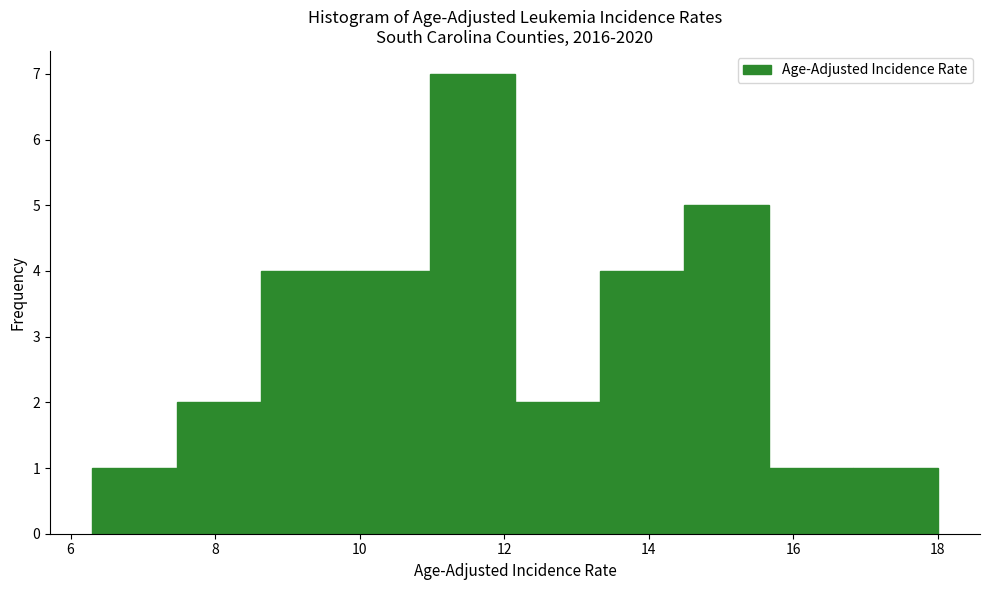

Reading left to right, transcribe this chart: for each bar, give the range it covers on the x-axis and its height. Neither the bar edges nor the heights are printed on the chart, so give them approximately, as read against the axes.

6.4 to 7.4: 1
7.4 to 8.6: 2
8.6 to 9.8: 4
9.8 to 11.0: 4
11.0 to 12.2: 7
12.2 to 13.4: 2
13.4 to 14.4: 4
14.4 to 15.6: 5
15.6 to 16.8: 1
16.8 to 18.0: 1